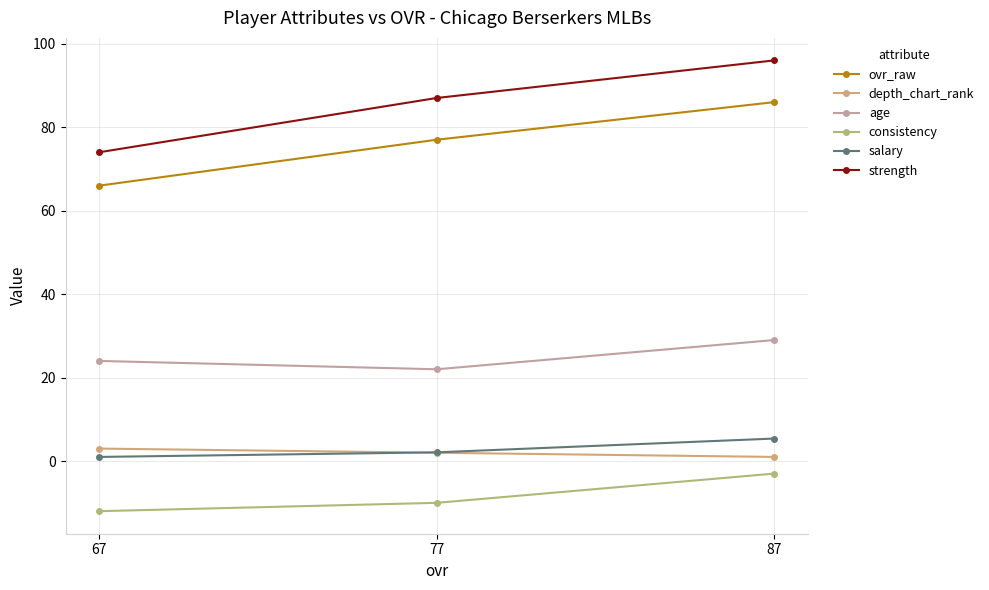

Does the chart have visible grid lines?

Yes